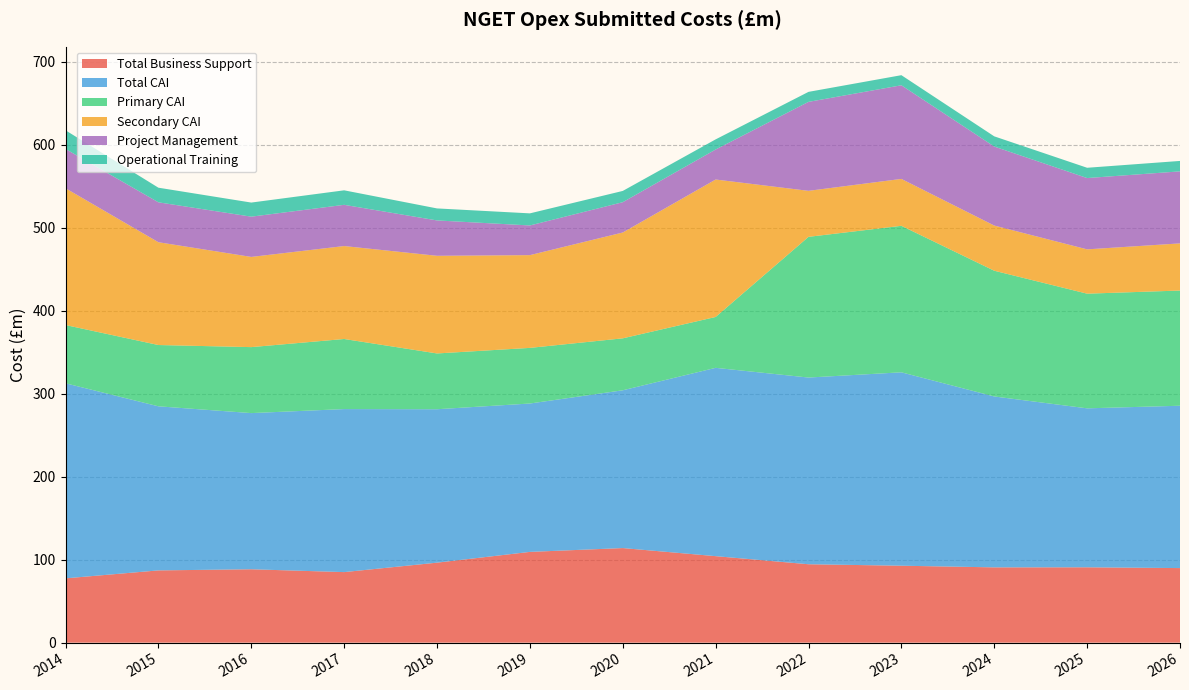

Reading right to left, extract all data points from this chart.

Total Business Support: 2026=89.8	2025=90.8	2024=90.7	2023=92.7	2022=94.5	2021=104.2	2020=114.0	2019=109.3	2018=96.4	2017=85.0	2016=88.4	2015=87.0	2014=77.5
Total CAI: 2026=195.6	2025=191.5	2024=205.9	2023=233.0	2022=224.9	2021=226.9	2020=190.1	2019=178.8	2018=184.8	2017=196.4	2016=188.1	2015=197.7	2014=235.0
Primary CAI: 2026=138.8	2025=138.1	2024=151.5	2023=176.5	2022=169.5	2021=61.3	2020=62.6	2019=67.0	2018=67.2	2017=84.4	2016=79.5	2015=73.8	2014=70.2
Secondary CAI: 2026=56.8	2025=53.4	2024=54.4	2023=56.5	2022=55.4	2021=165.6	2020=127.5	2019=111.7	2018=117.6	2017=112.0	2016=108.7	2015=123.8	2014=164.8
Project Management: 2026=86.8	2025=85.9	2024=95.2	2023=112.8	2022=107.2	2021=36.1	2020=36.5	2019=35.8	2018=42.6	2017=49.7	2016=48.5	2015=48.1	2014=47.3
Operational Training: 2026=12.6	2025=12.4	2024=12.3	2023=12.2	2022=12.1	2021=12.2	2020=13.6	2019=14.6	2018=14.5	2017=17.5	2016=17.0	2015=17.6	2014=22.5